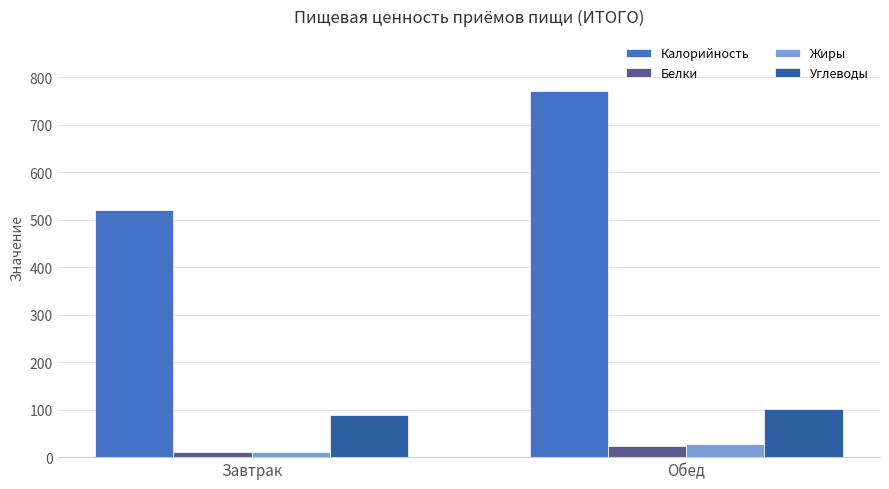

What position from the right is Обед?

1